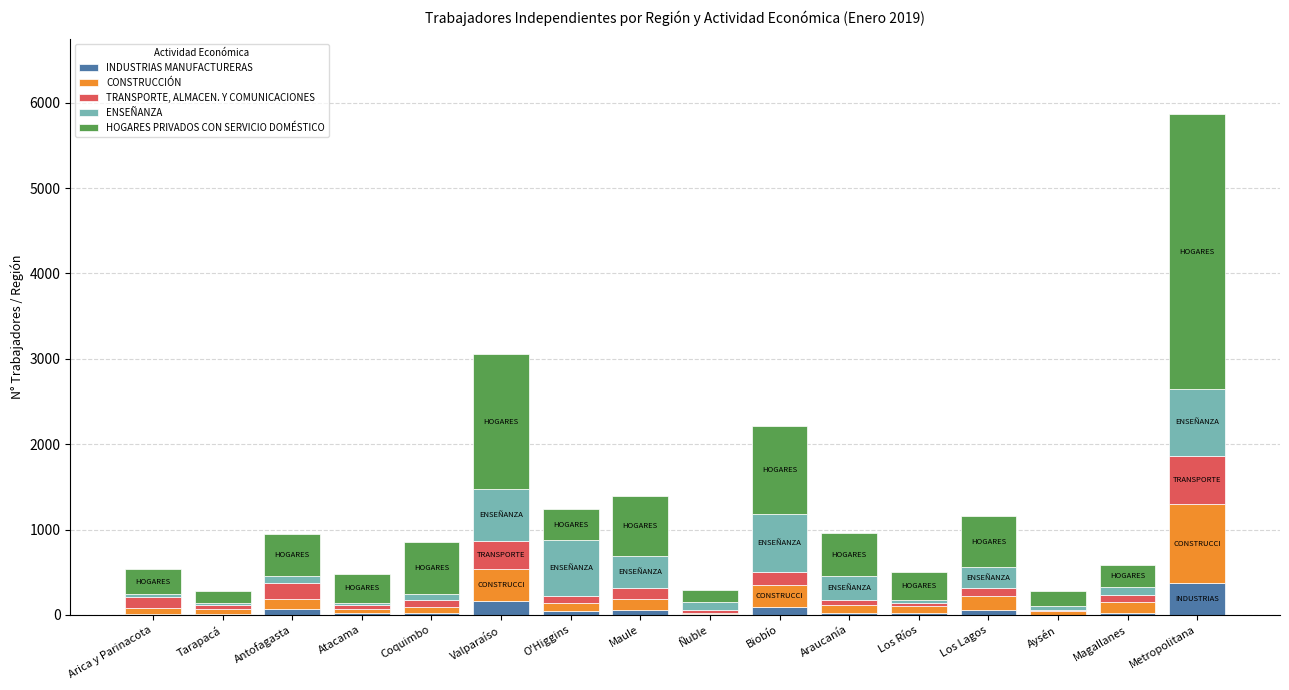

At which category is the sum across all series the highest?

Metropolitana